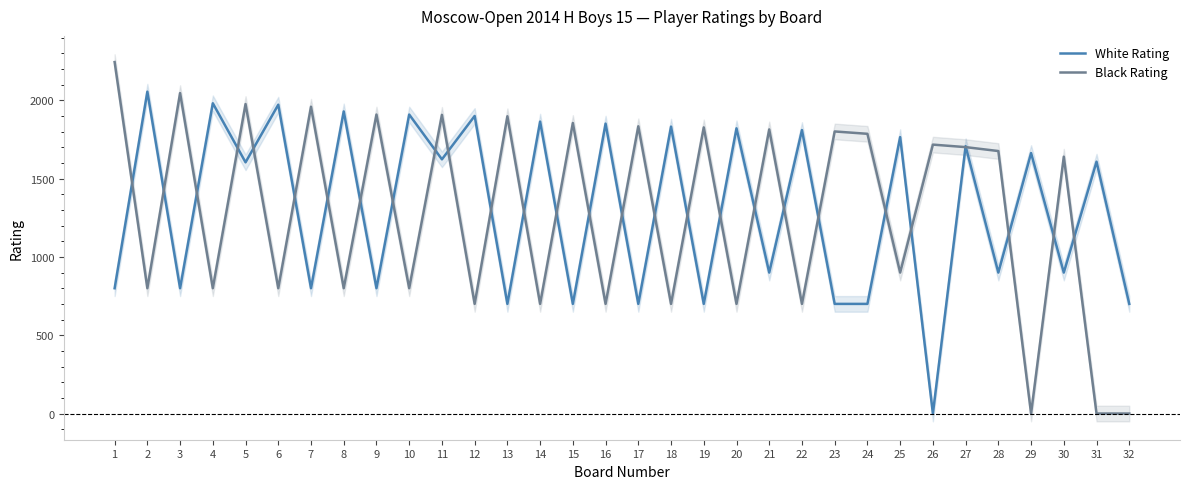

Between 15 and 22, which series saw the biggest shift?

Black Rating